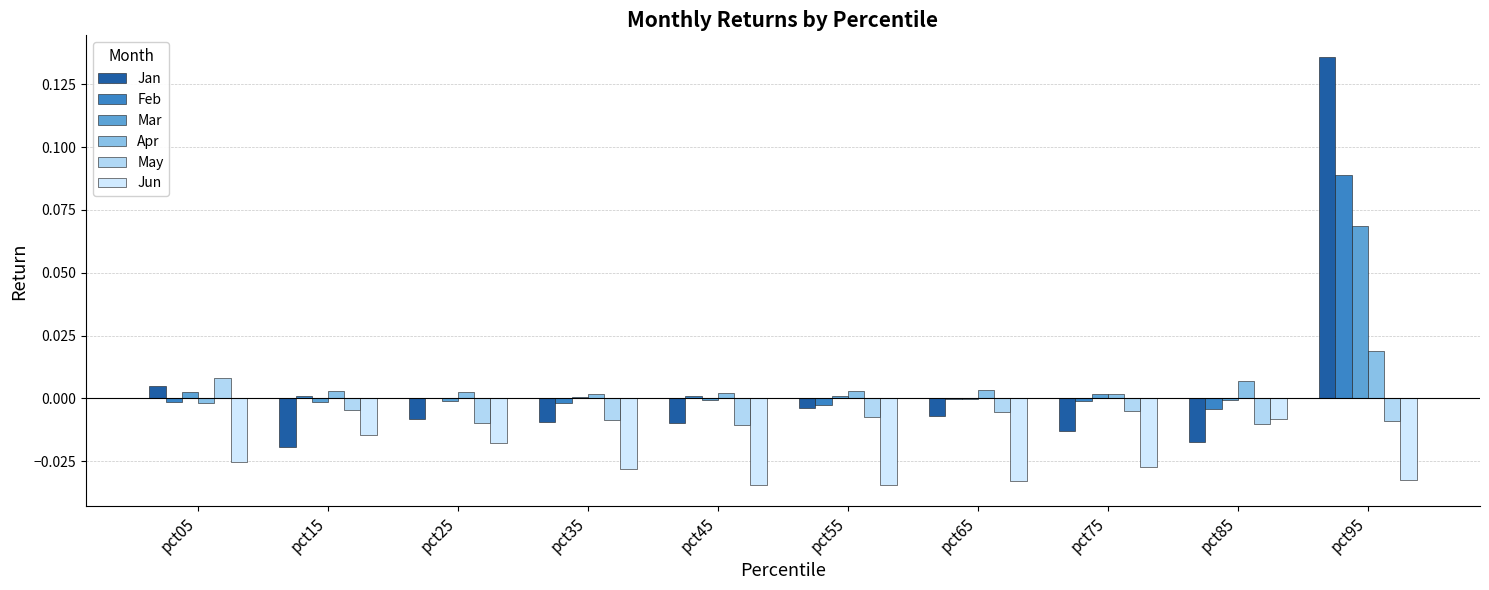

At which category is the sum across all series the highest?

pct95